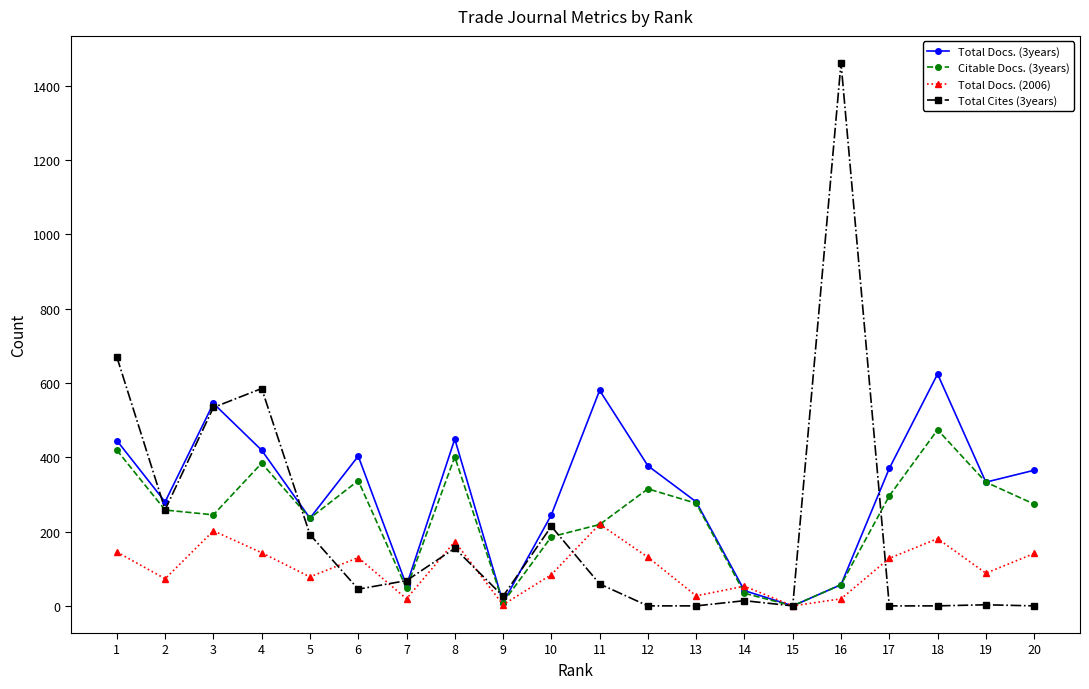

What is the difference between the maximum and minimum values in the Total Docs. (2006) series?

220